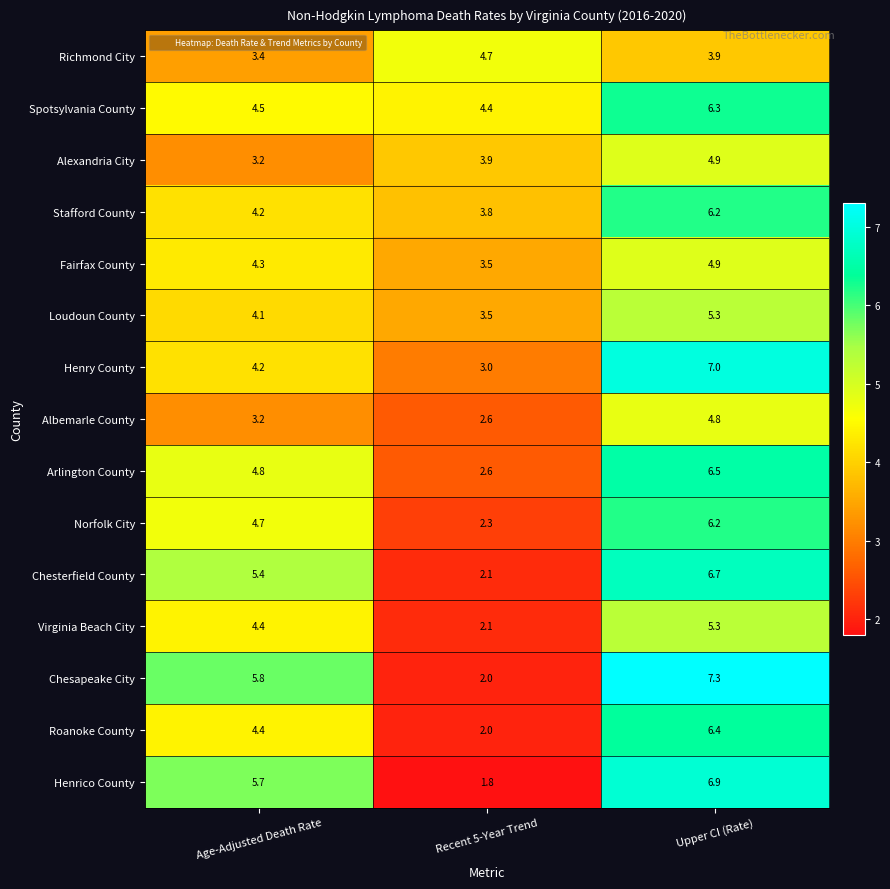

Which category has the lowest value across all series?

Recent 5-Year Trend